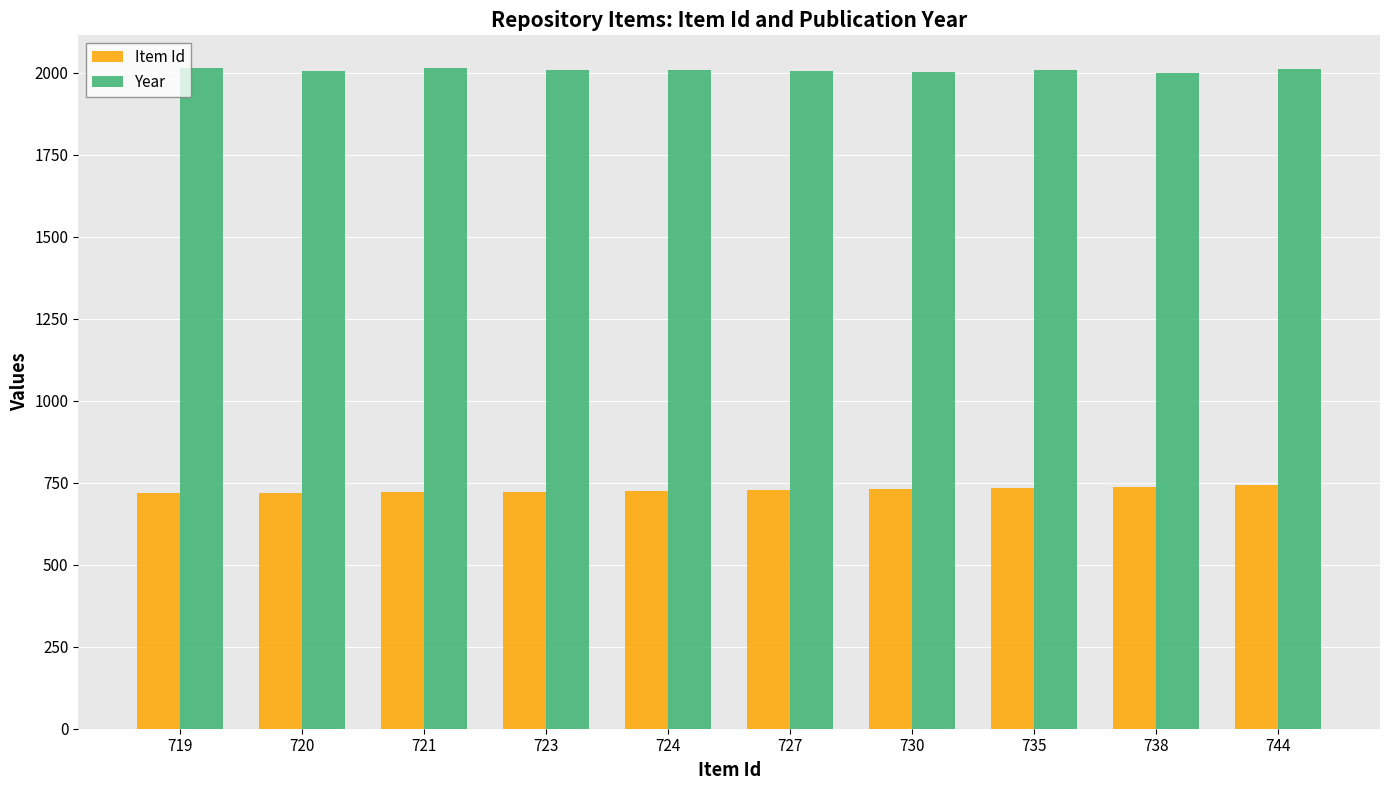

Is the value of Item Id at 744 greater than the value of Year at 730?

No